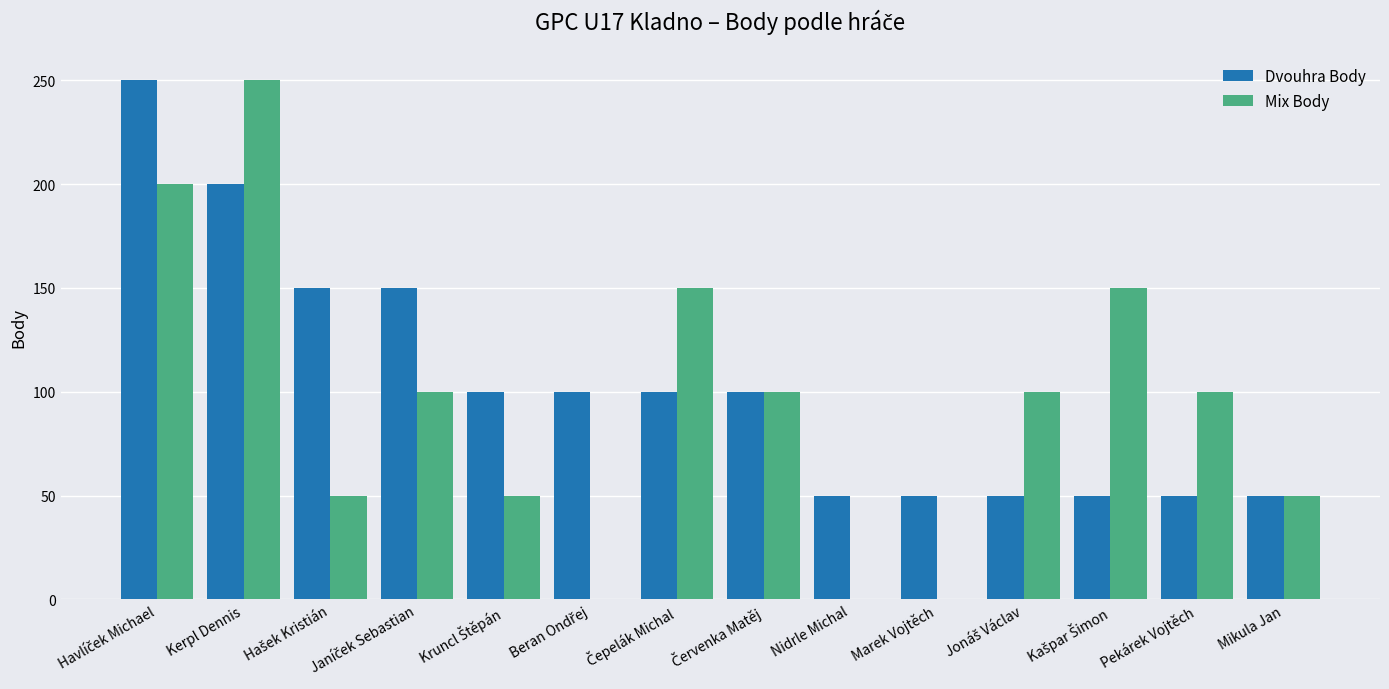

What is the difference between the Mix Body values at Kerpl Dennis and Marek Vojtěch?

250